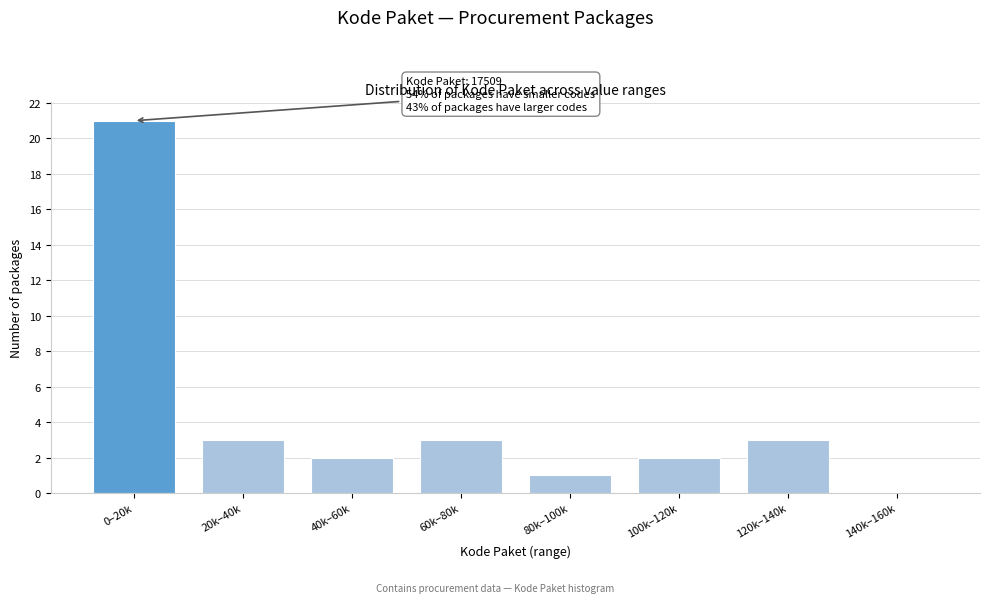

Reading left to right, extract all data points from this chart.

0–20k=21	20k–40k=3	40k–60k=2	60k–80k=3	80k–100k=1	100k–120k=2	120k–140k=3	140k–160k=0